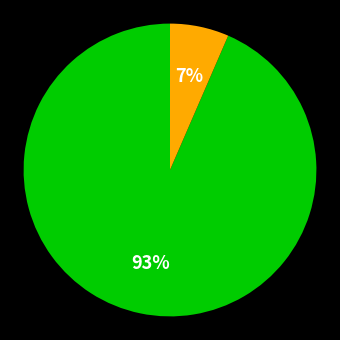

To the nearest percent, what is the average slice percentage?

50%